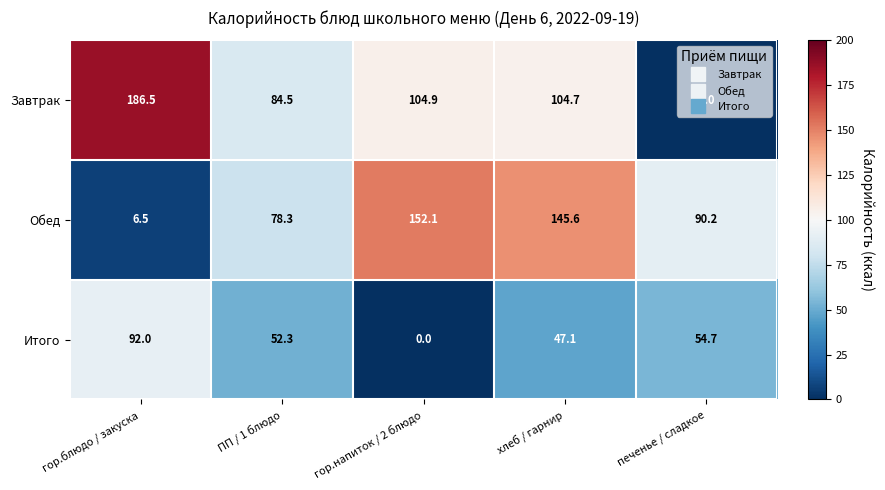

At which category is the sum across all series the highest?

хлеб / гарнир